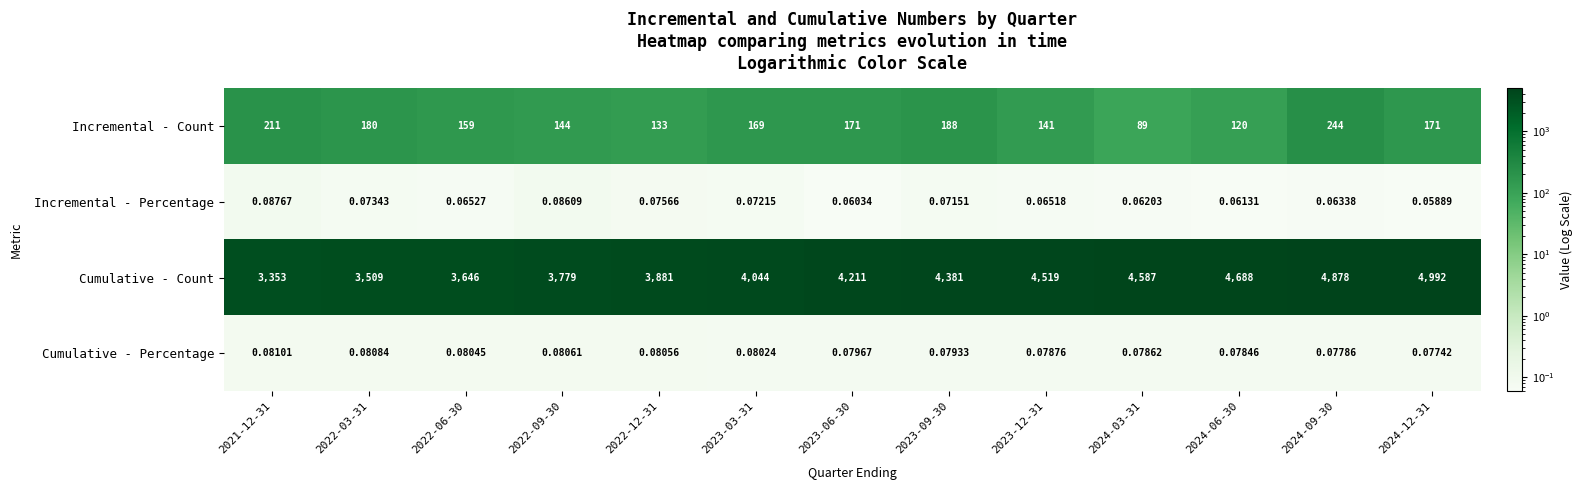

What is the spread (max minus min) of values at 2022-06-30?

3645.9